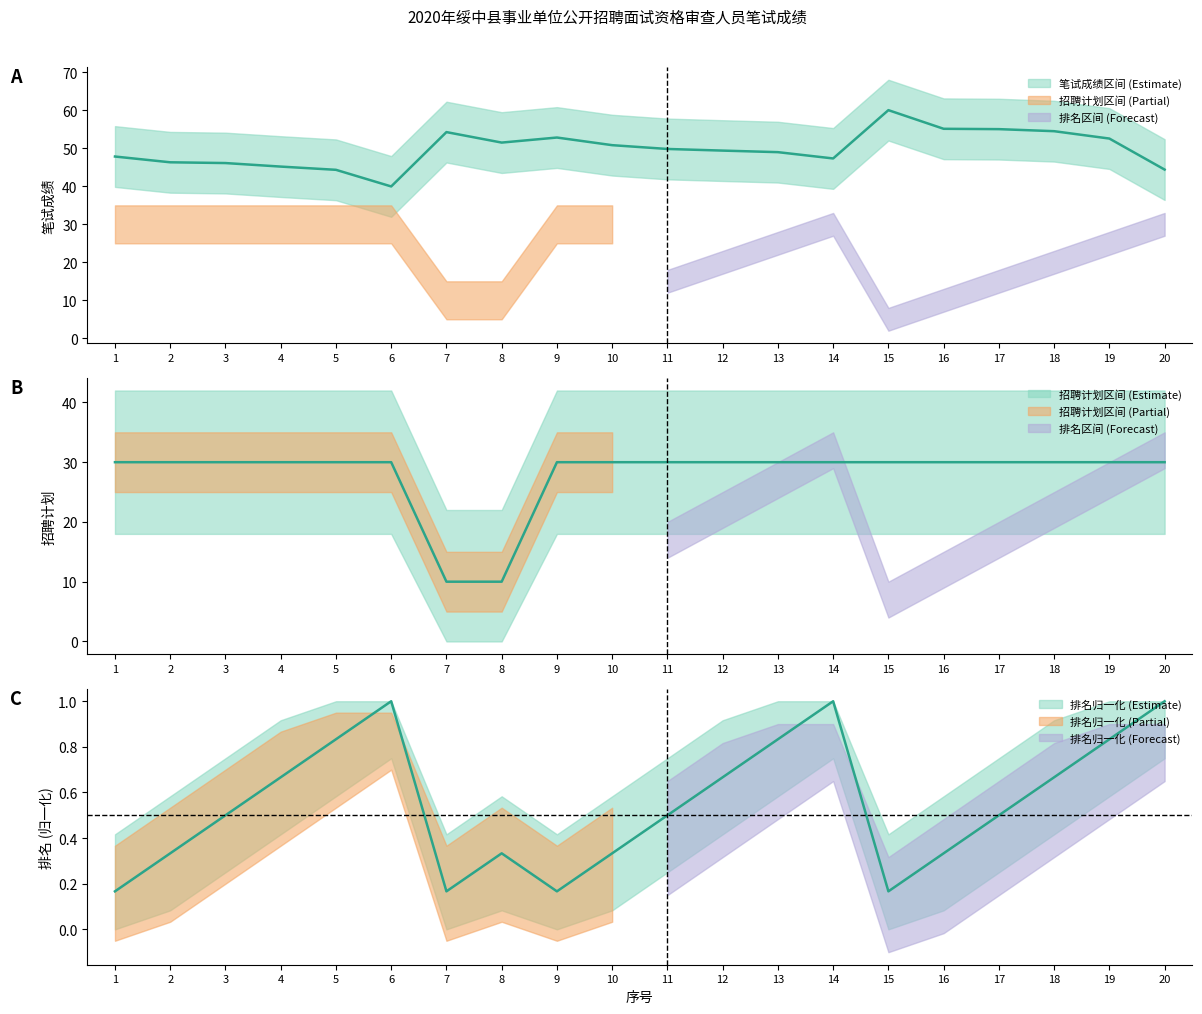

List the series in order of their overall mean, highest first.

笔试成绩, 招聘计划, 排名